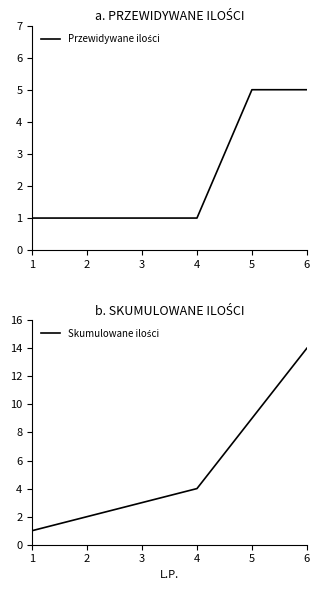

The Skumulowane ilości series shows 2 at 2. True or false?

True